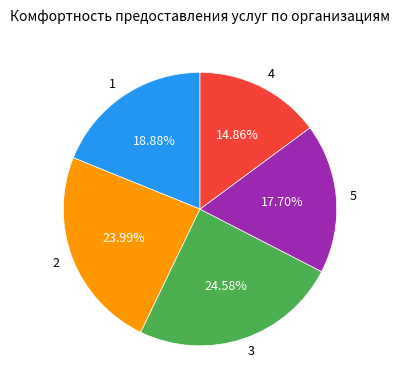

Is it true that 3 is 25% of the pie?

True